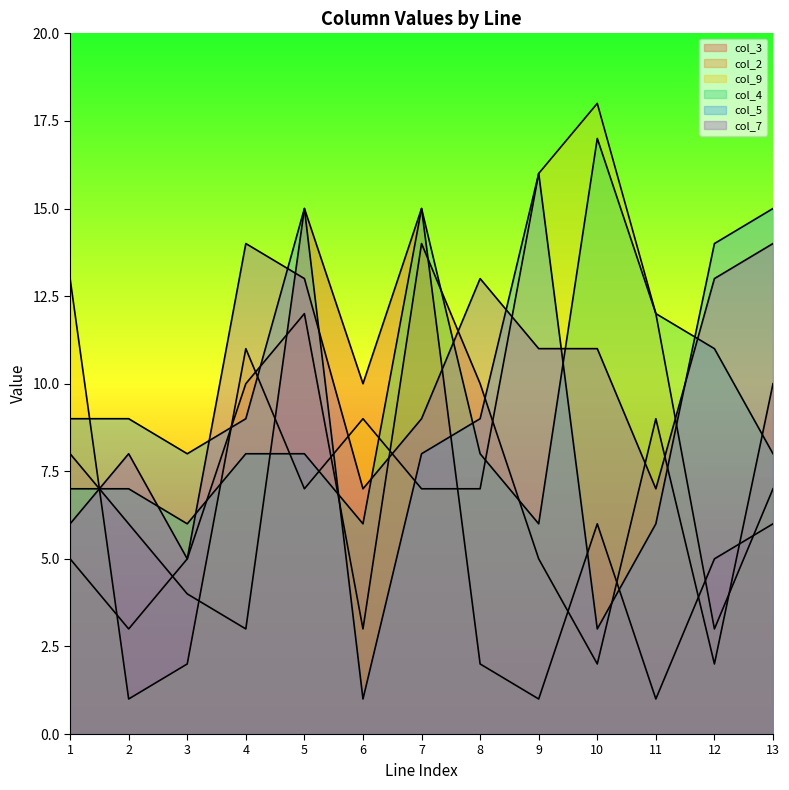

Rank the categories by col_4 value from highest to lowest.

10, 7, 11, 12, 4, 5, 8, 13, 1, 2, 3, 6, 9